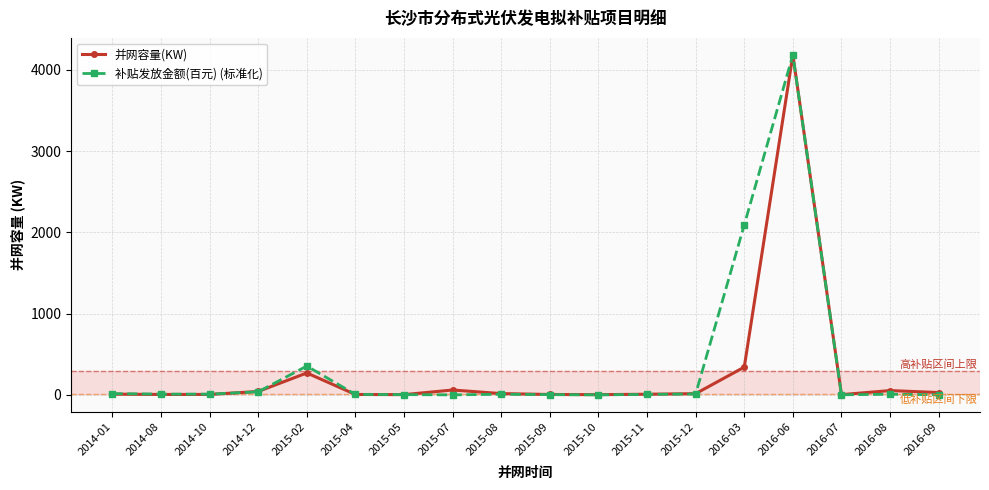

True or false: 补贴发放金额(百元) (标准化) has a value of 1878.9 at 2015-07.

False